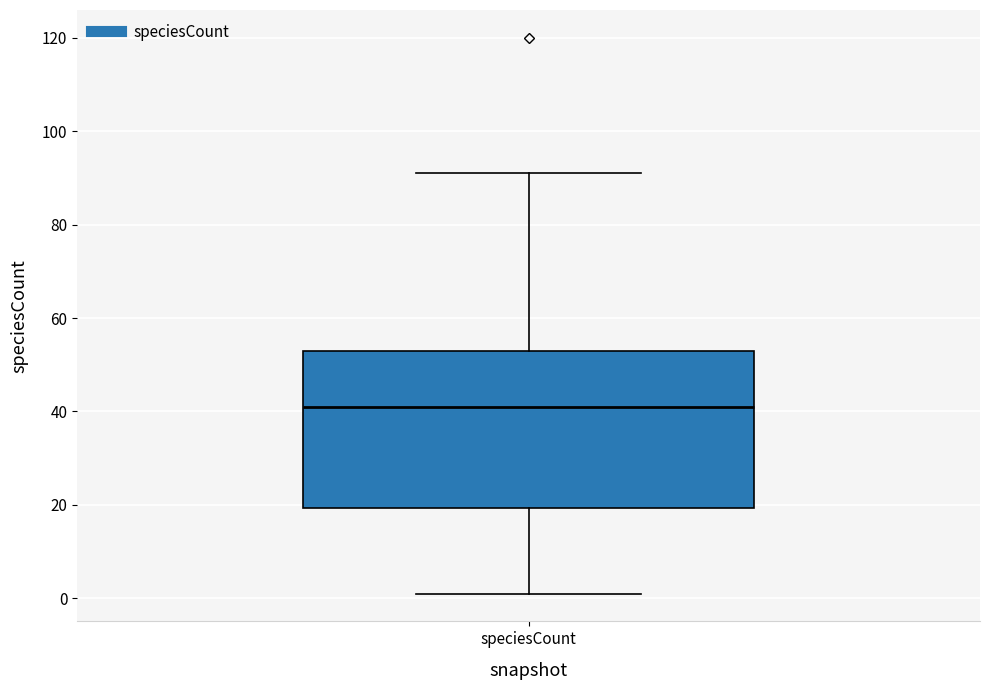

Where is the upper edge of the box for speciesCount on the y-axis? The values are not printed on the chart, so give them approximately, as read against the axis.

54